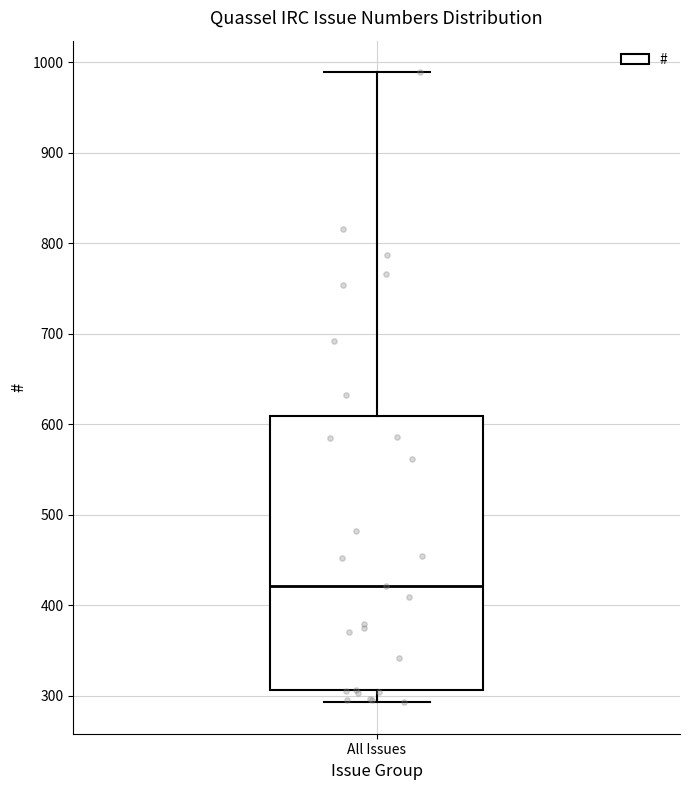

Where is the lower edge of the box for All Issues on the y-axis? The values are not printed on the chart, so give them approximately, as read against the axis.

310